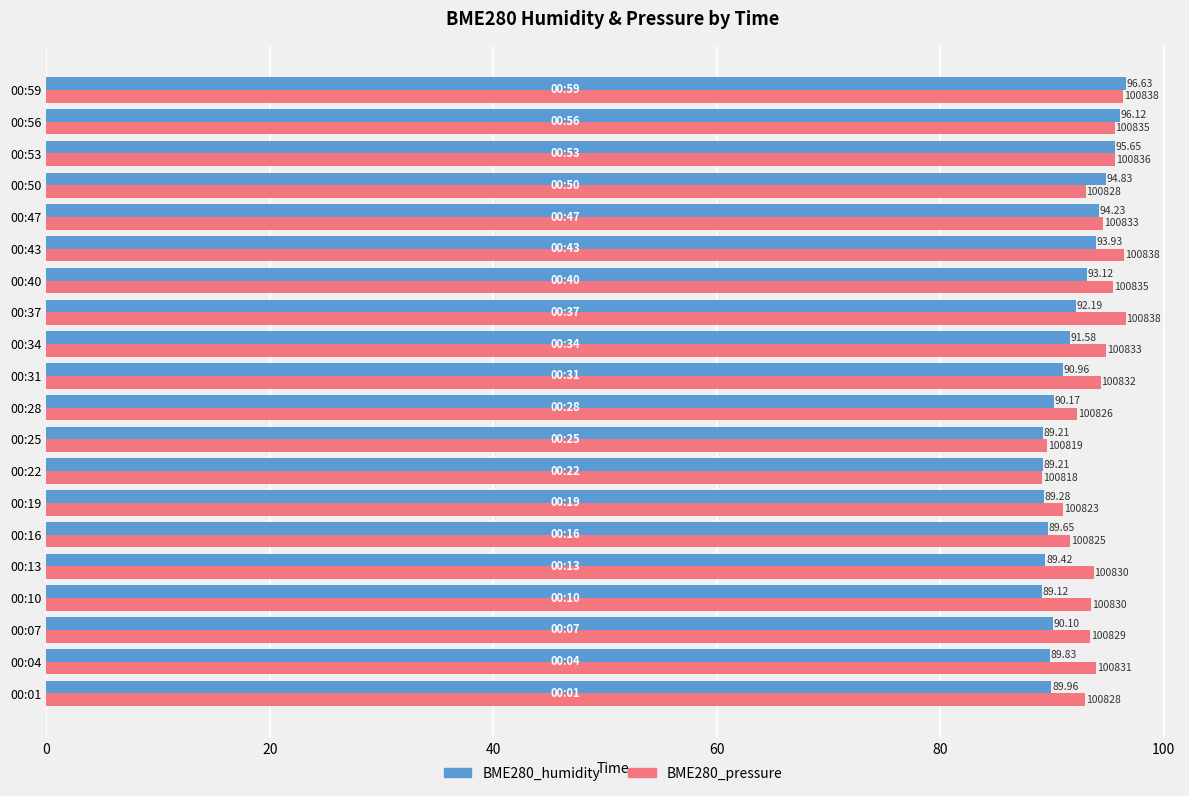

What is the sum of all BME280_humidity values?

1835.2